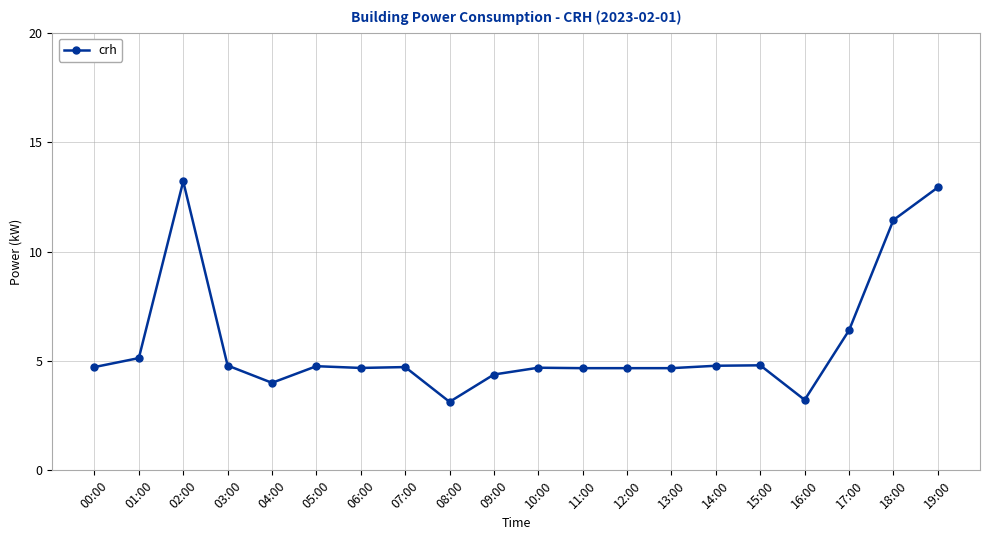

How many categories are shown in the chart?

20